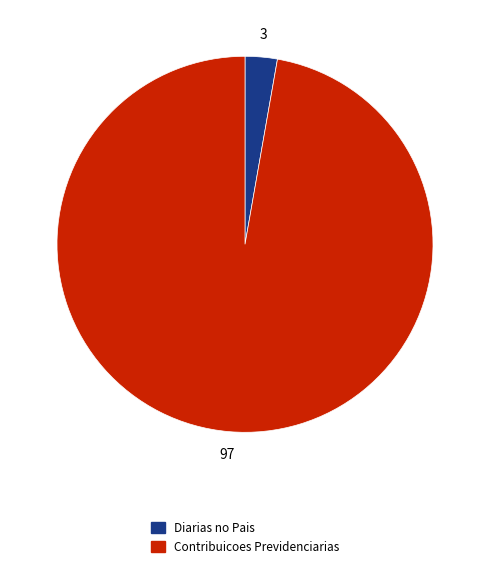

Does any single category account for the majority?

Yes